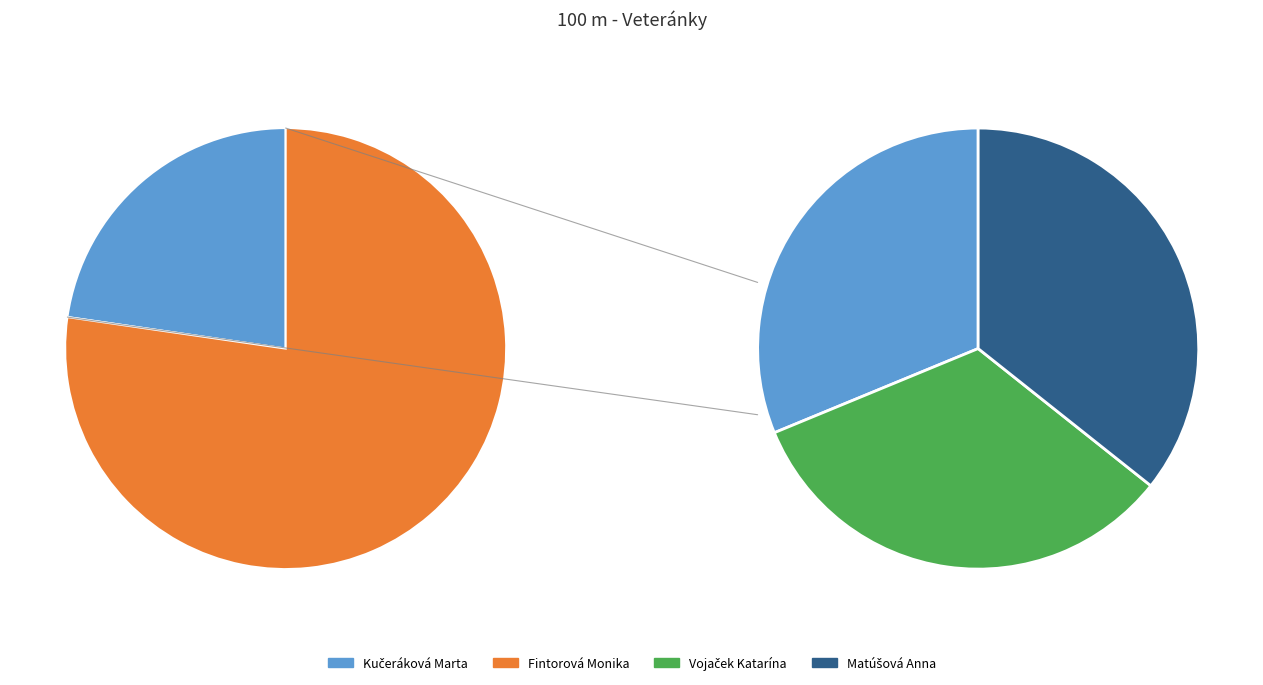

To the nearest percent, what percentage of the pie is Matúšová Anna?

28%